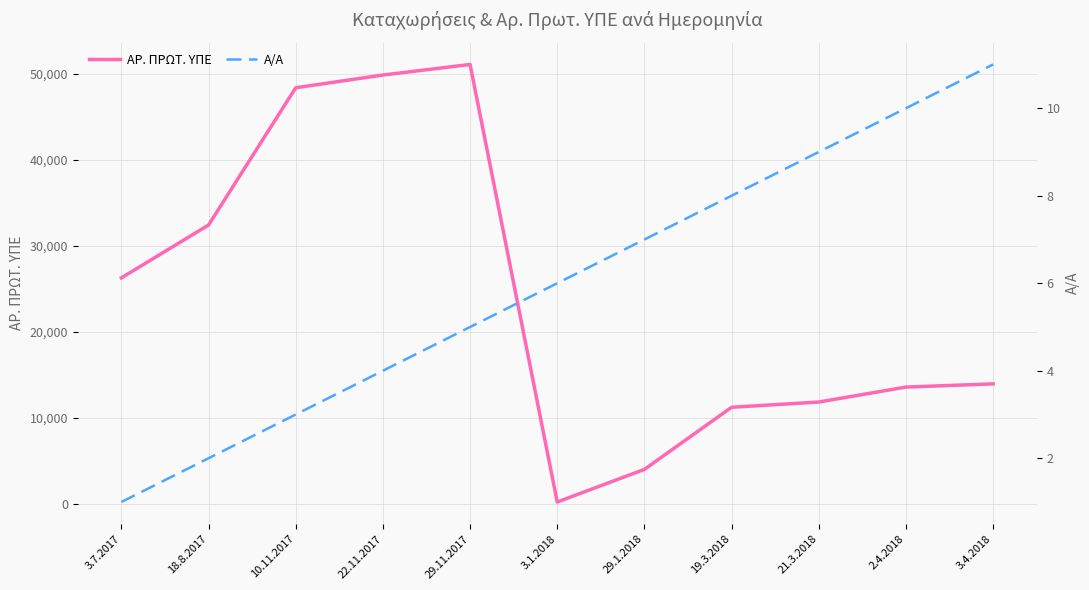

What is the total value across all series at 3.7.2017?

26265